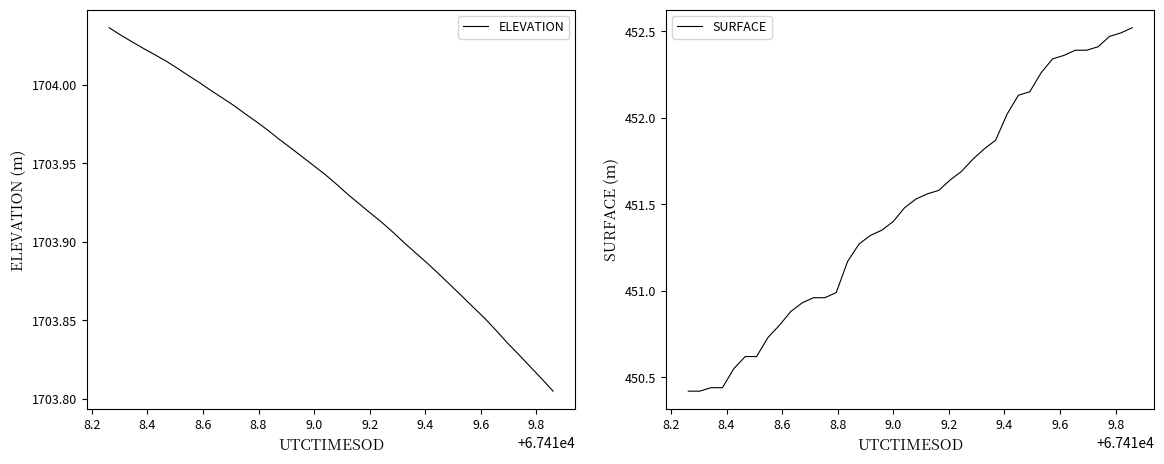

True or false: SURFACE has more than 2 points higher than both neighbors.

False